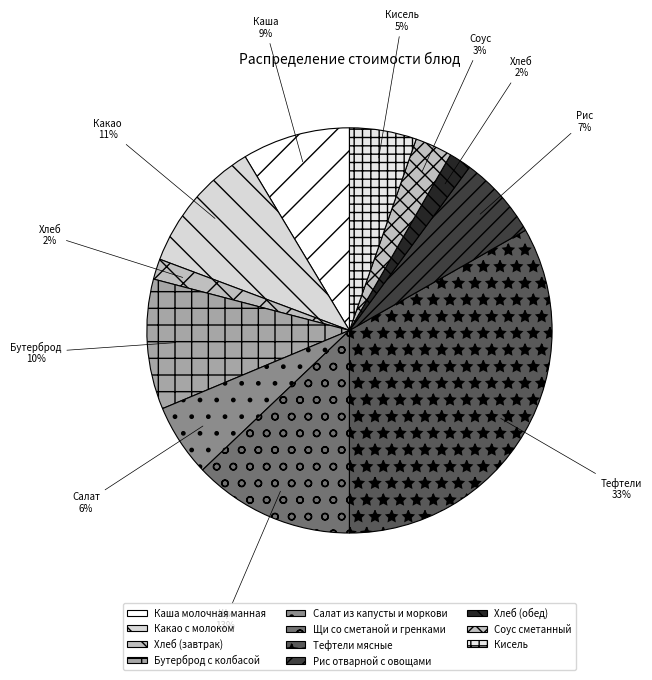

Does Рис отварной с овощами represent more than half of the total?

No